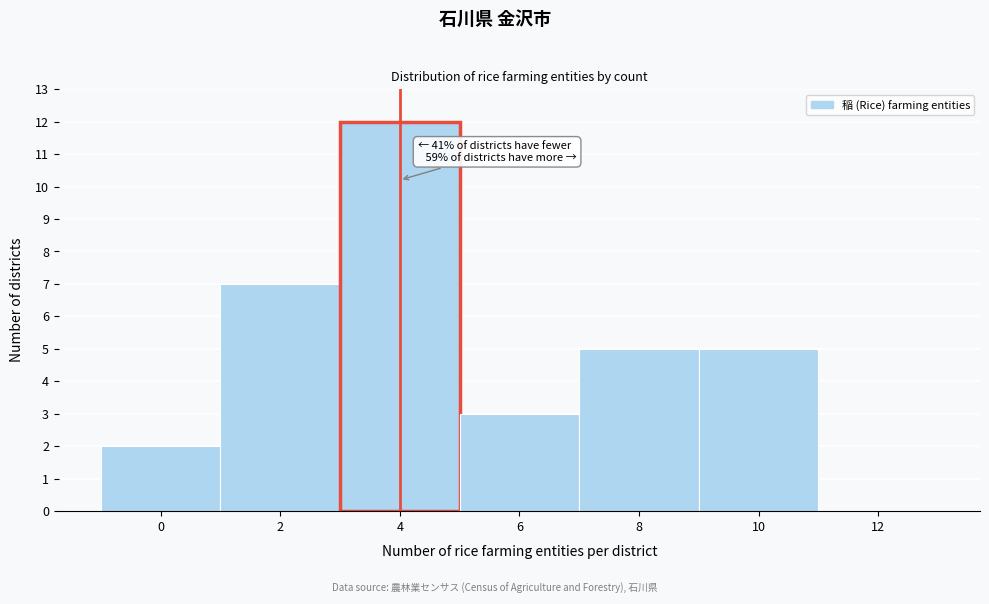

Reading left to right, list all the values displayed in this chart.

0=2	2=7	4=12	6=3	8=5	10=5	12=0